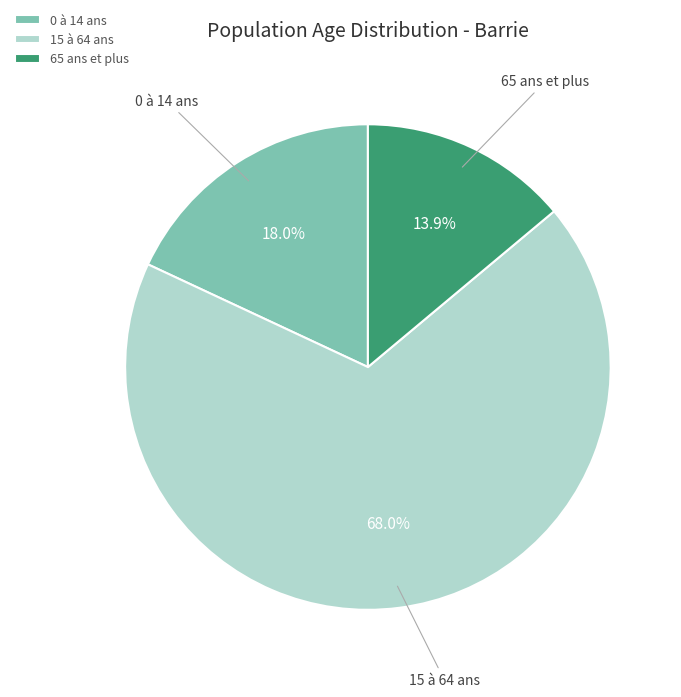

True or false: 15 à 64 ans accounts for 55% of the total.

False